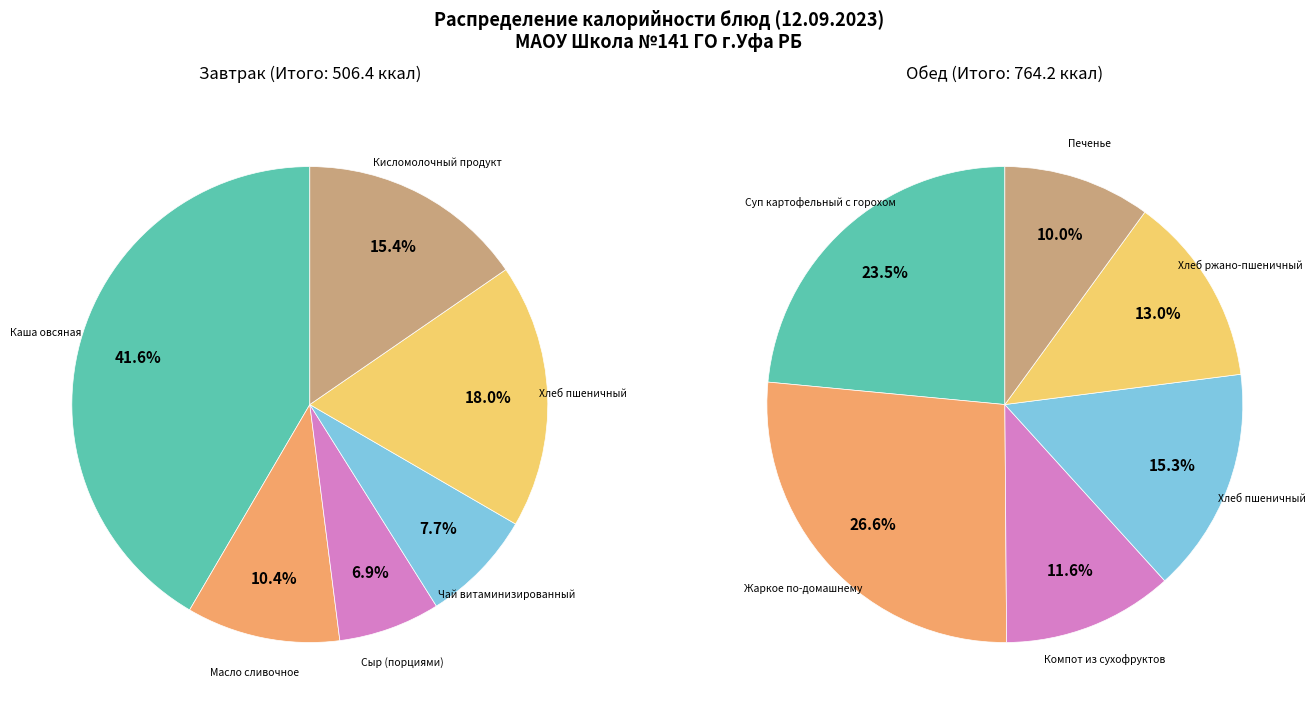

How many slices are in this pie chart?

6